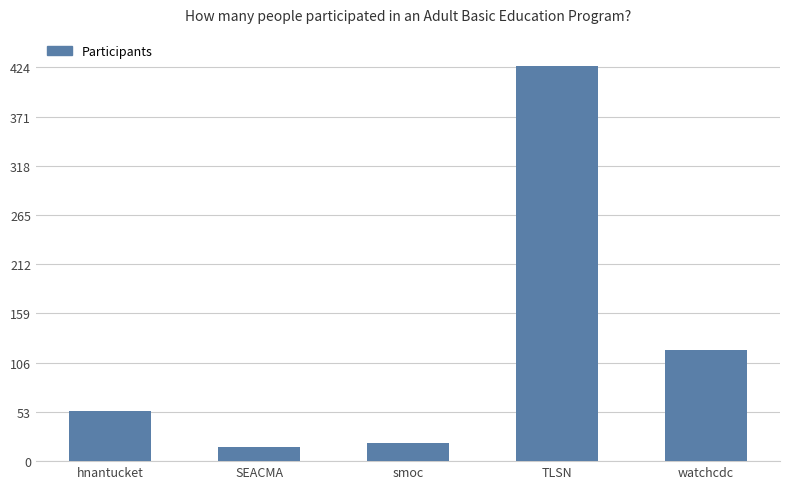

Reading right to left, transcribe all the data shown in this chart.

watchcdc=120	TLSN=425	smoc=20	SEACMA=15	hnantucket=54